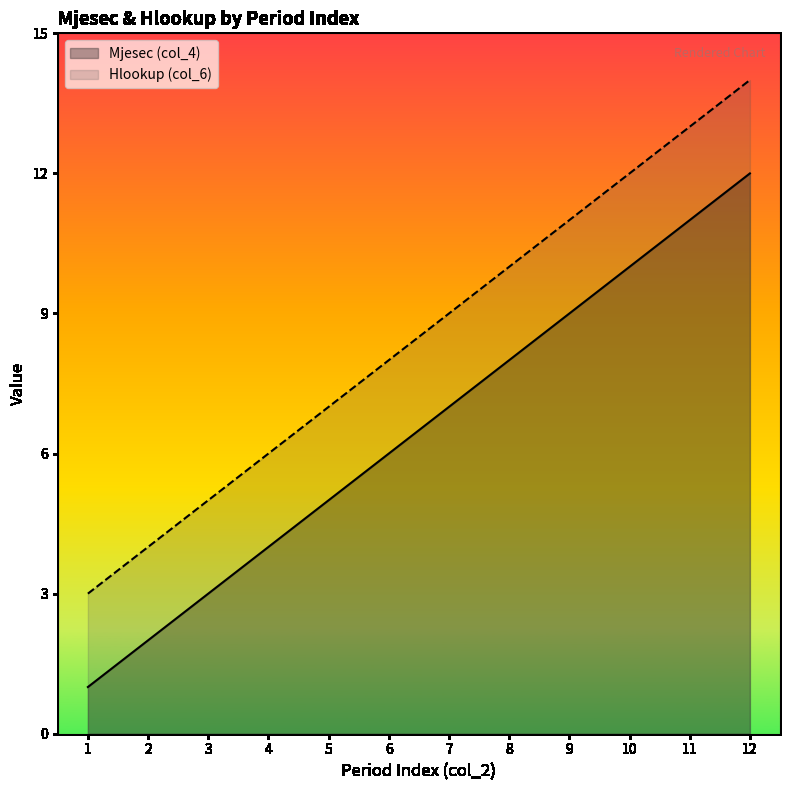

Is it true that Hlookup (col_6) equals 16 at 7?

False